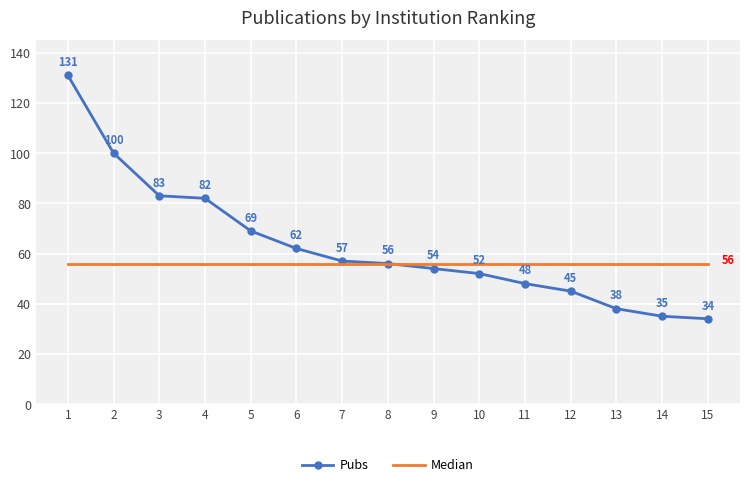

What are all the series names shown in the legend?

Pubs, Median